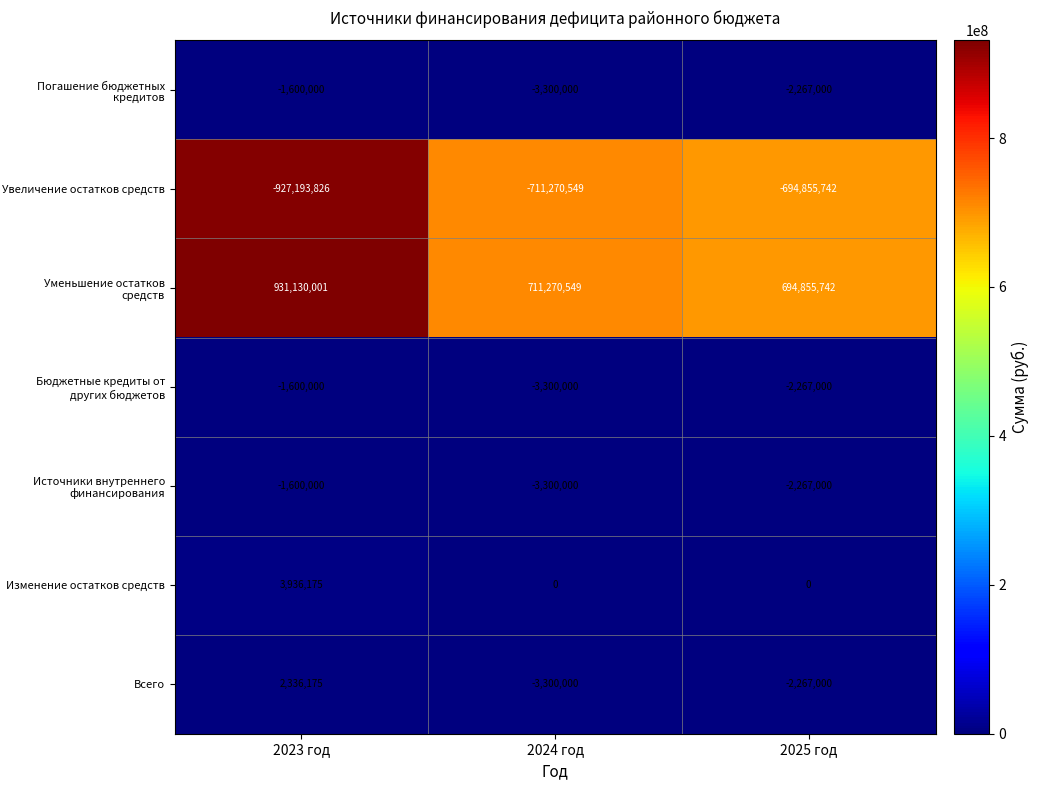

Where does the Увеличение остатков средств series first go above -711270549?

2025 год